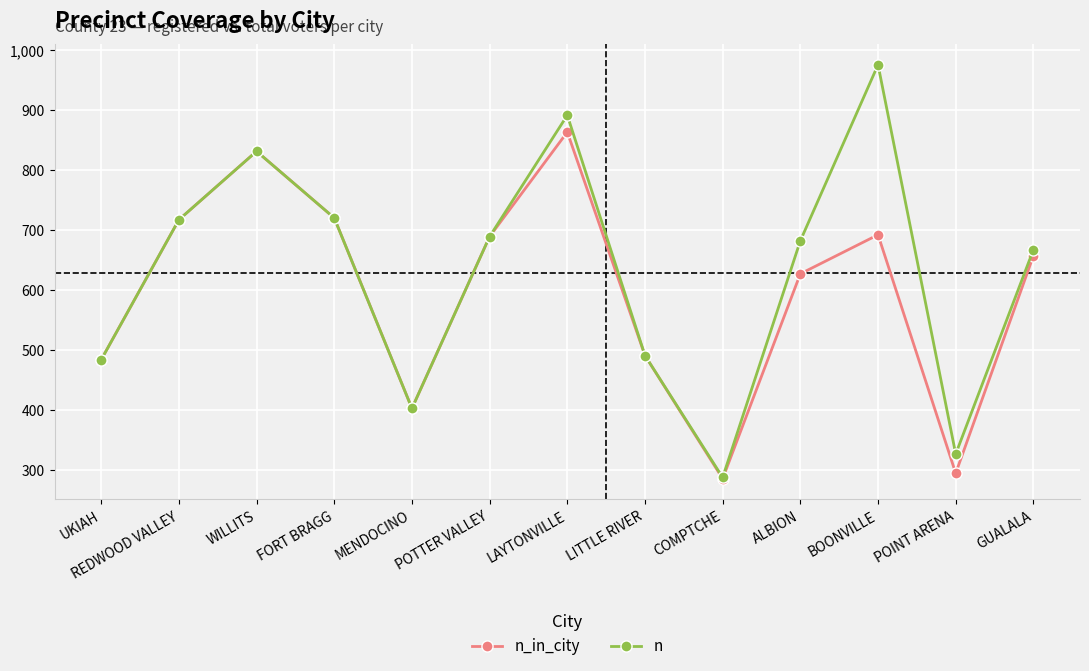

Is this an area chart (filled region under the line)?

No